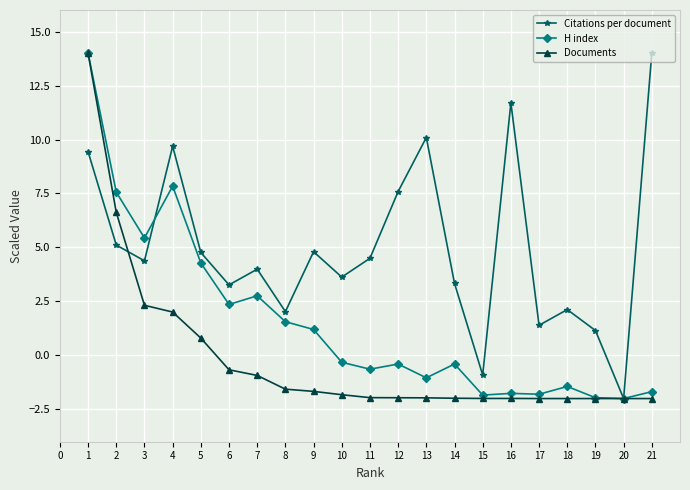

What is the maximum value for H index?

14.0